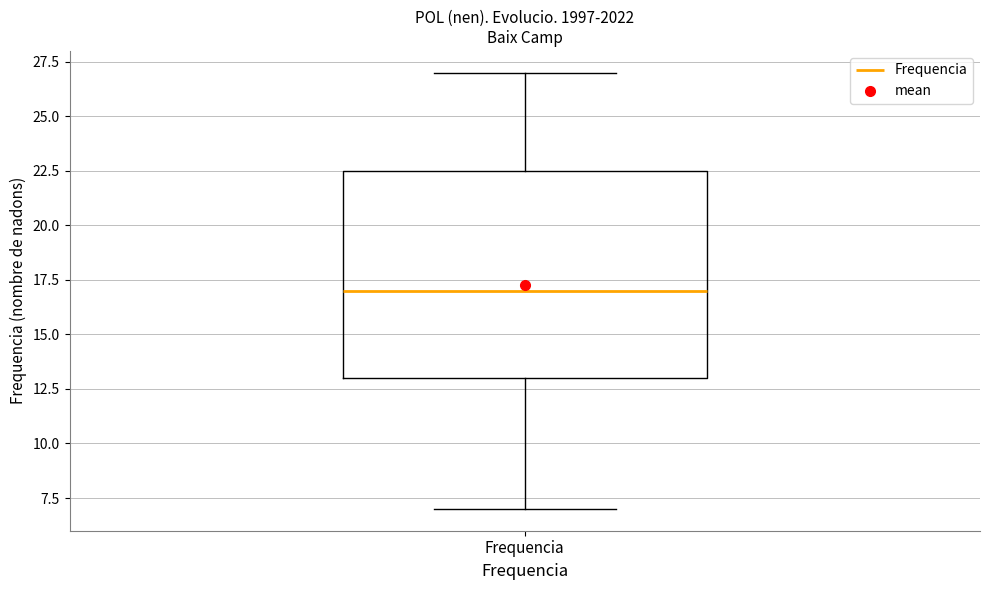

Transcribe this box plot: give where the median line is, the range the box spans, and where the two whiskers end, as read against the y-axis. The values are not printed on the chart, so give them approximately, as read against the axis.

median 17.0, box 13.0 to 22.5, whiskers 7.0 to 27.0